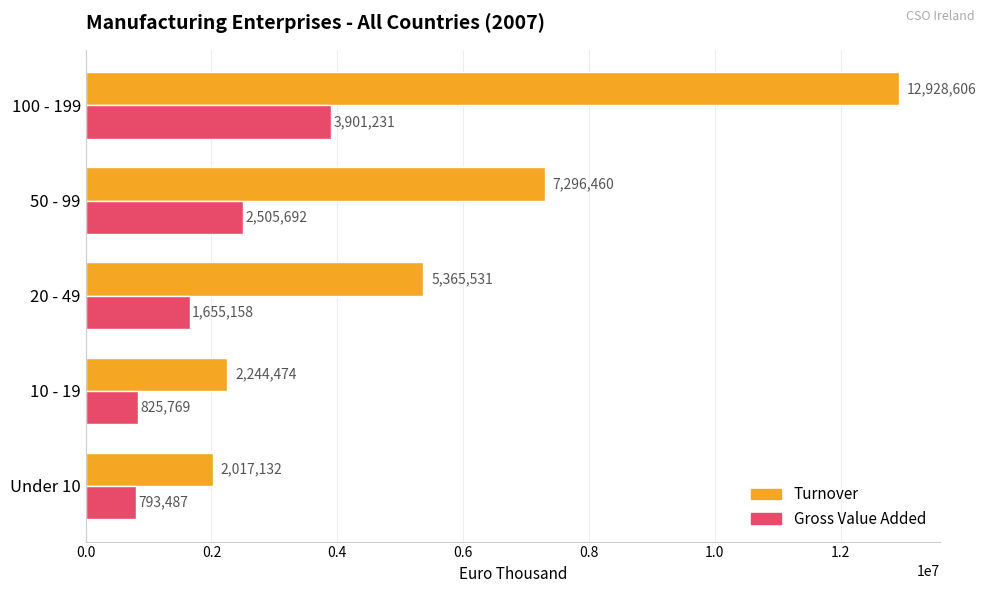

What is the difference between the second highest and second lowest values in the Gross Value Added series?

1679923